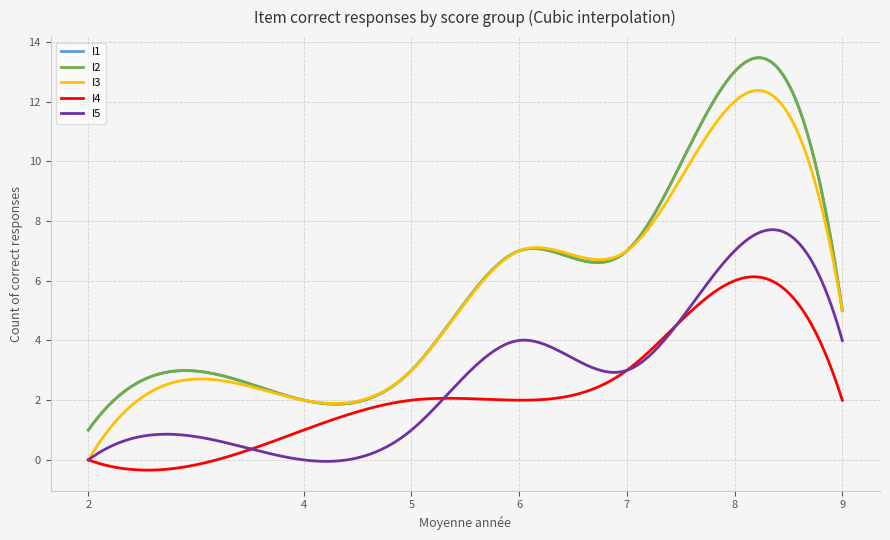

Rank the series by their maximum value, from lowest to highest.

I4 (correct), I5 (correct), I3 (correct), I1 (correct), I2 (correct)